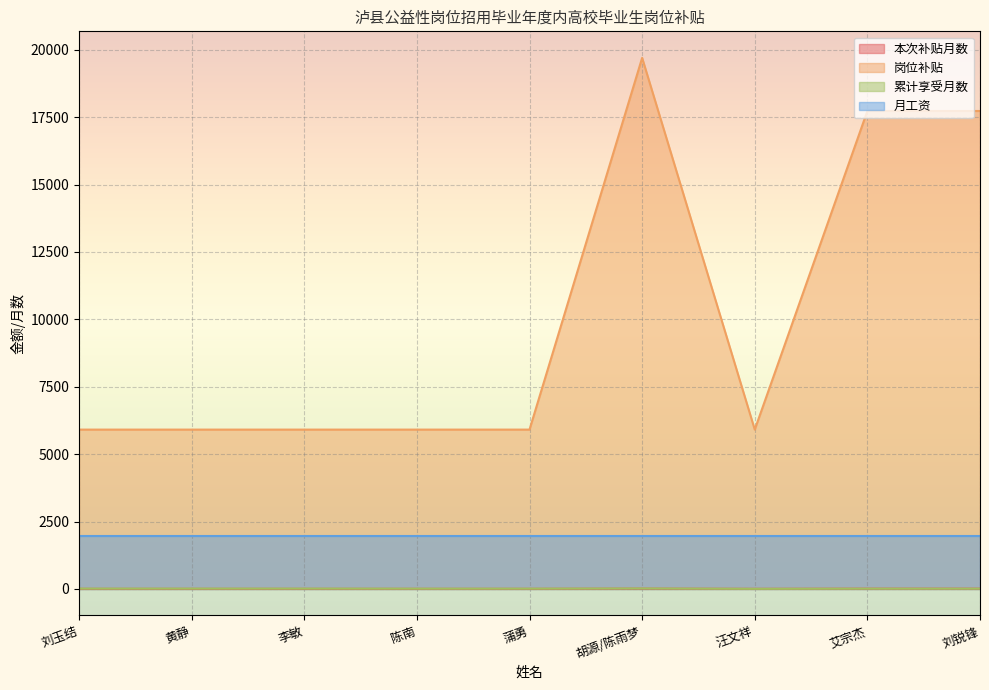

Which label corresponds to the largest value in the chart?

胡源/陈雨梦